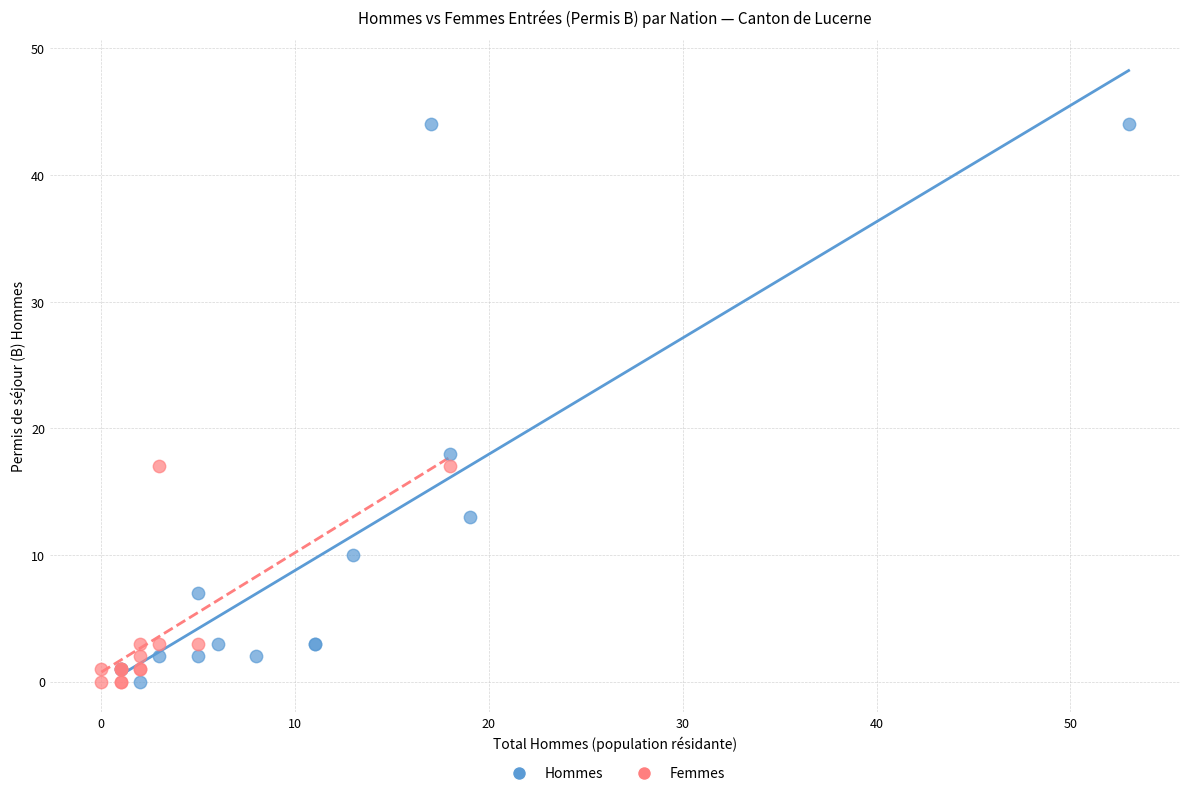

Which series has the largest Y range (max minus min)?

Hommes